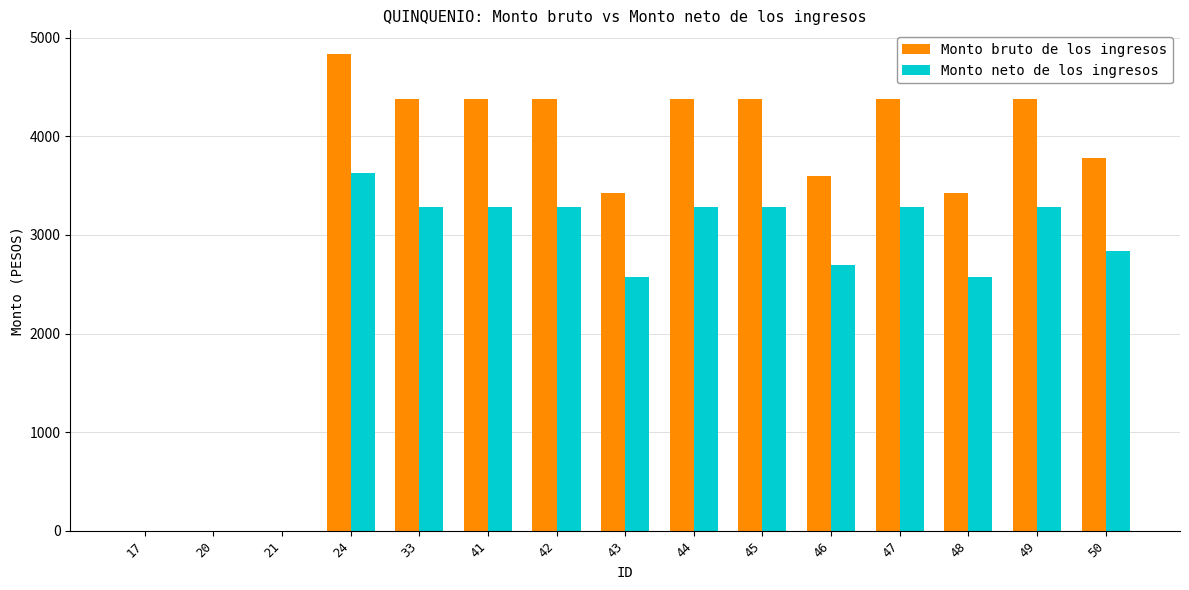

What is the total value across all series at 41?

7654.0